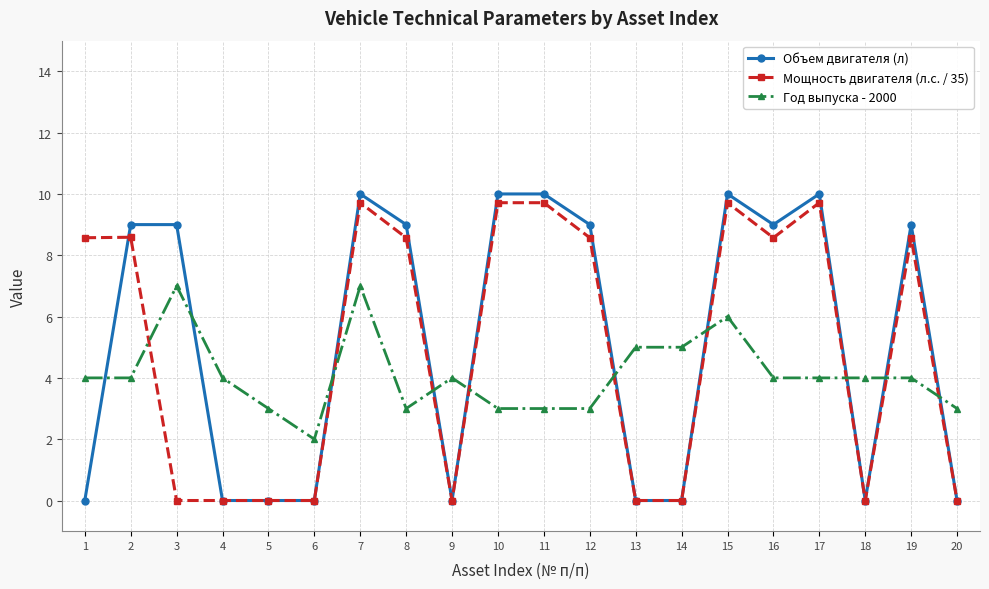

How many data points does each series have?

20